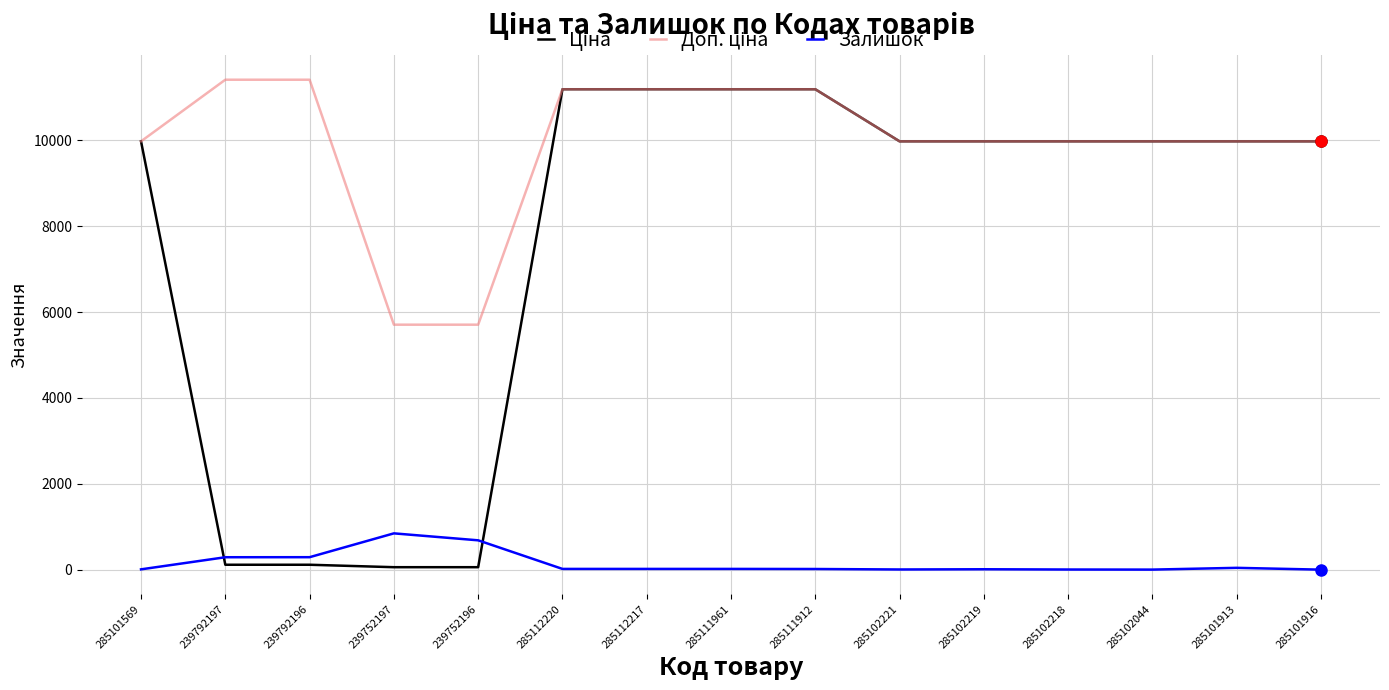

In Залишок, how many points are lower than both neighbors (excluding endpoints)?

2